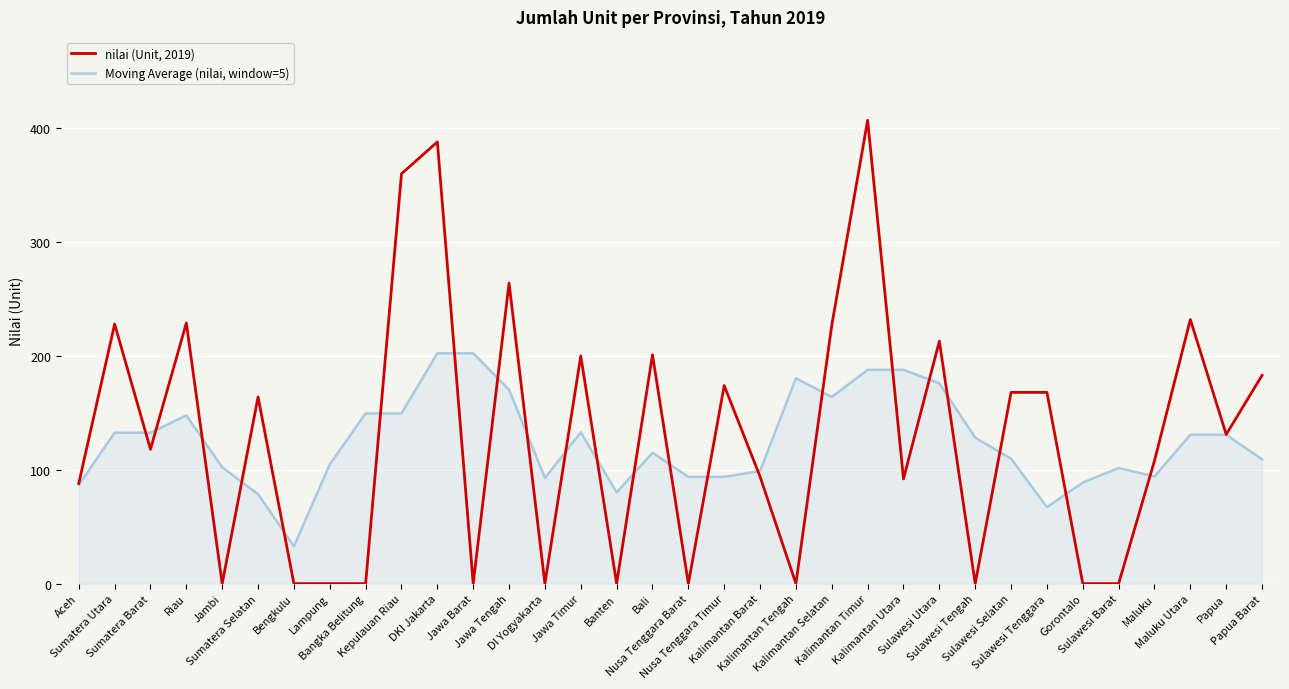

What is the difference between the maximum and minimum values in the nilai (Unit, 2019) series?

407.0